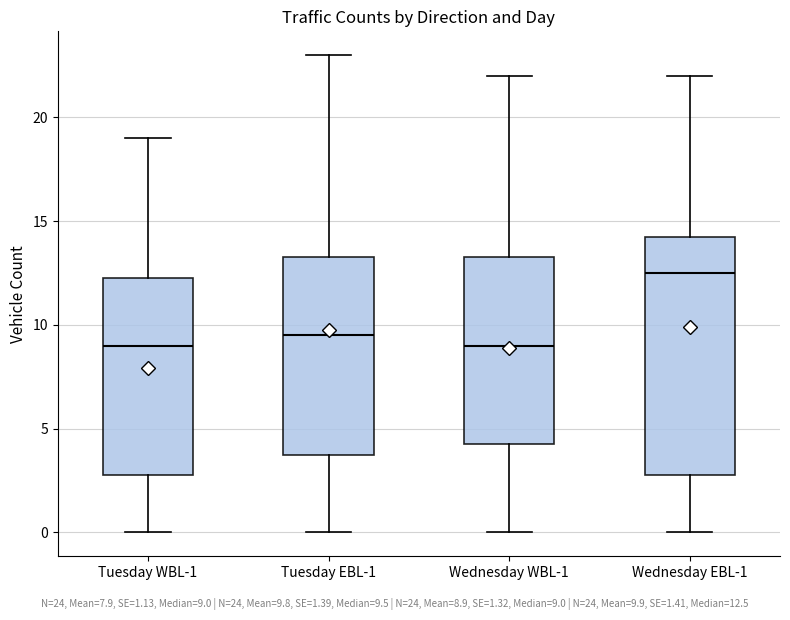

Where does the lower whisker of the box for Wednesday WBL-1 end on the y-axis? The values are not printed on the chart, so give them approximately, as read against the axis.

0.0